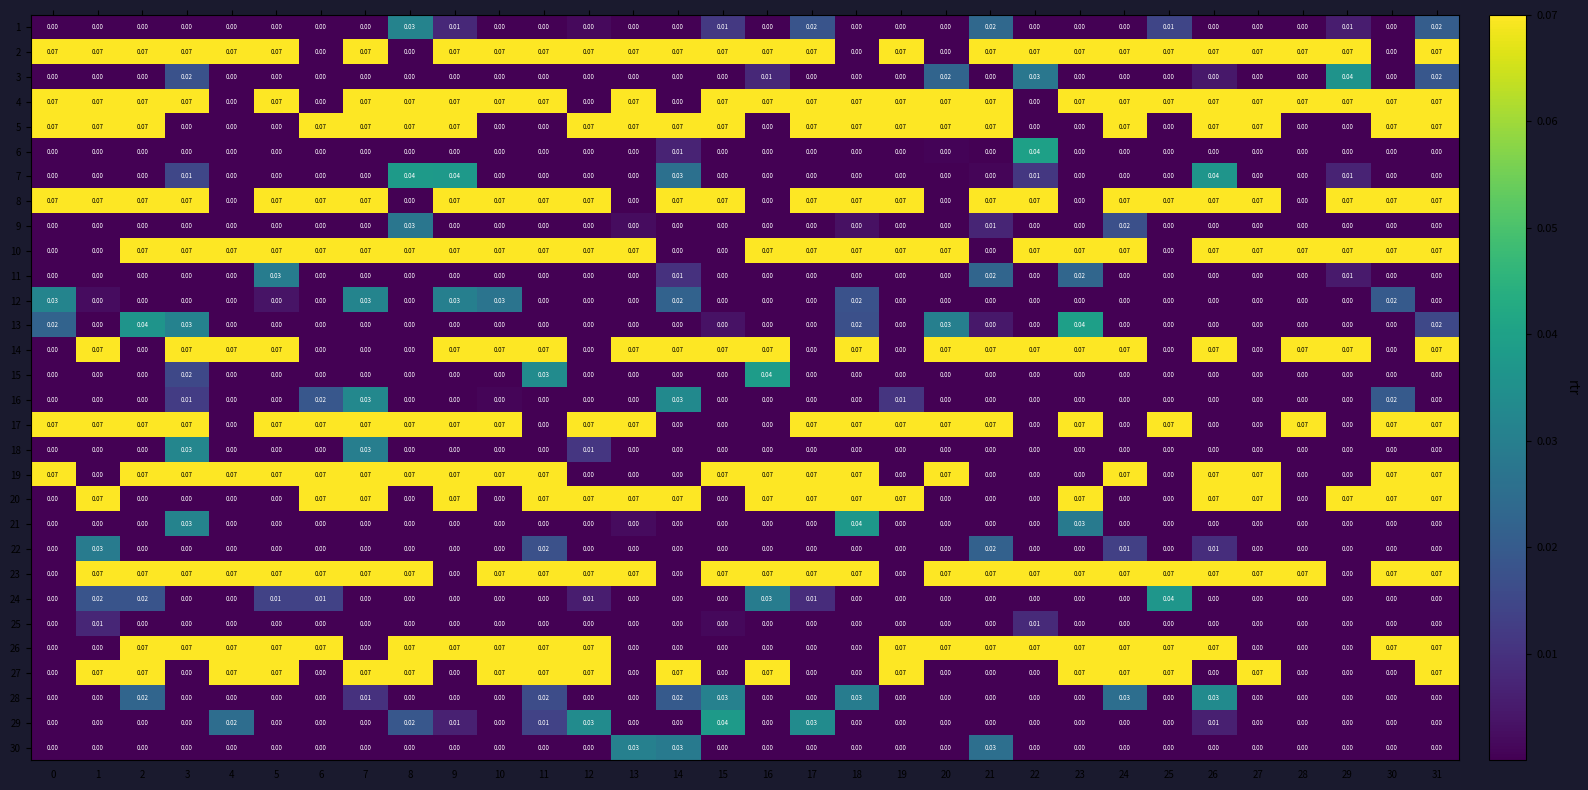

Is the value of 12 at 5 greater than the value of 4 at 1?

No